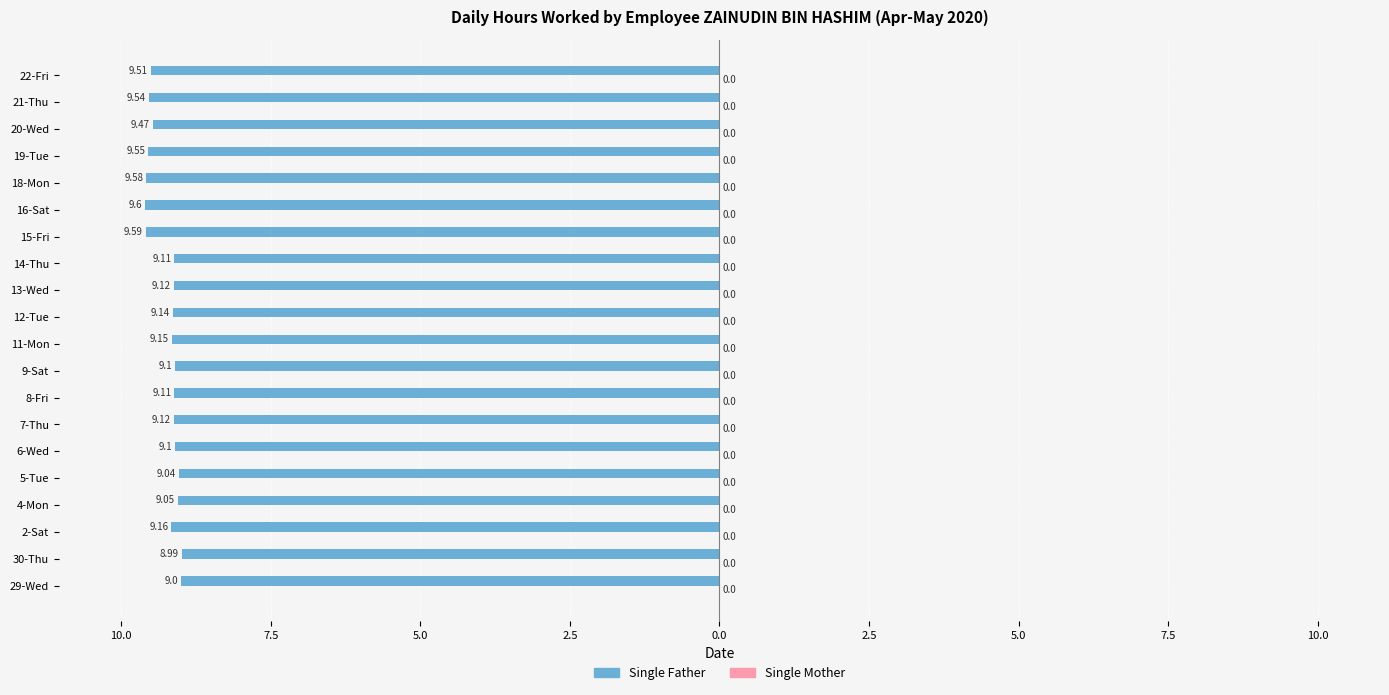

Does the chart contain any negative values?

Yes